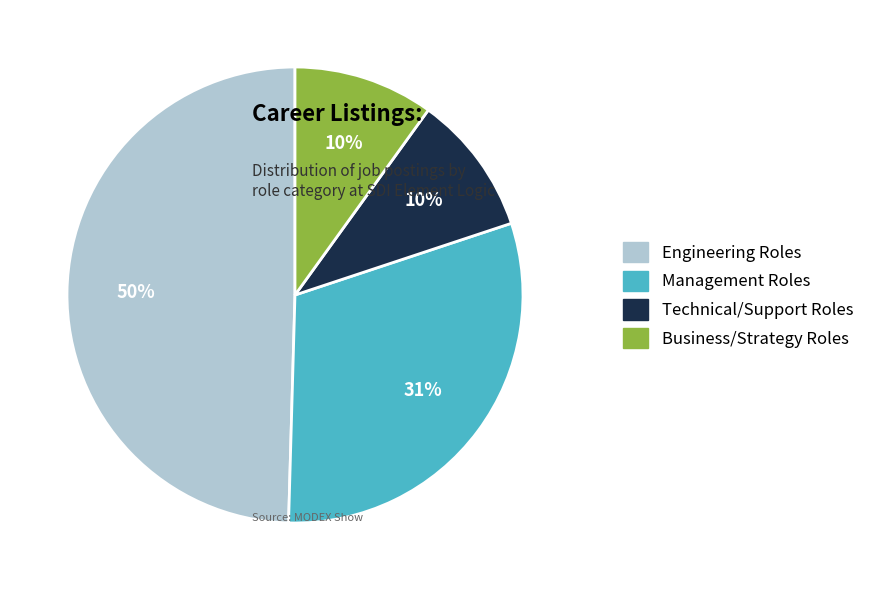

To the nearest percent, what is the average slice percentage?

25%